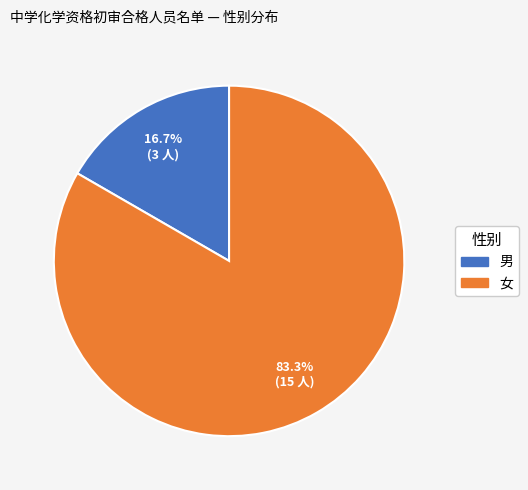

Rank the categories by value from highest to lowest.

女, 男